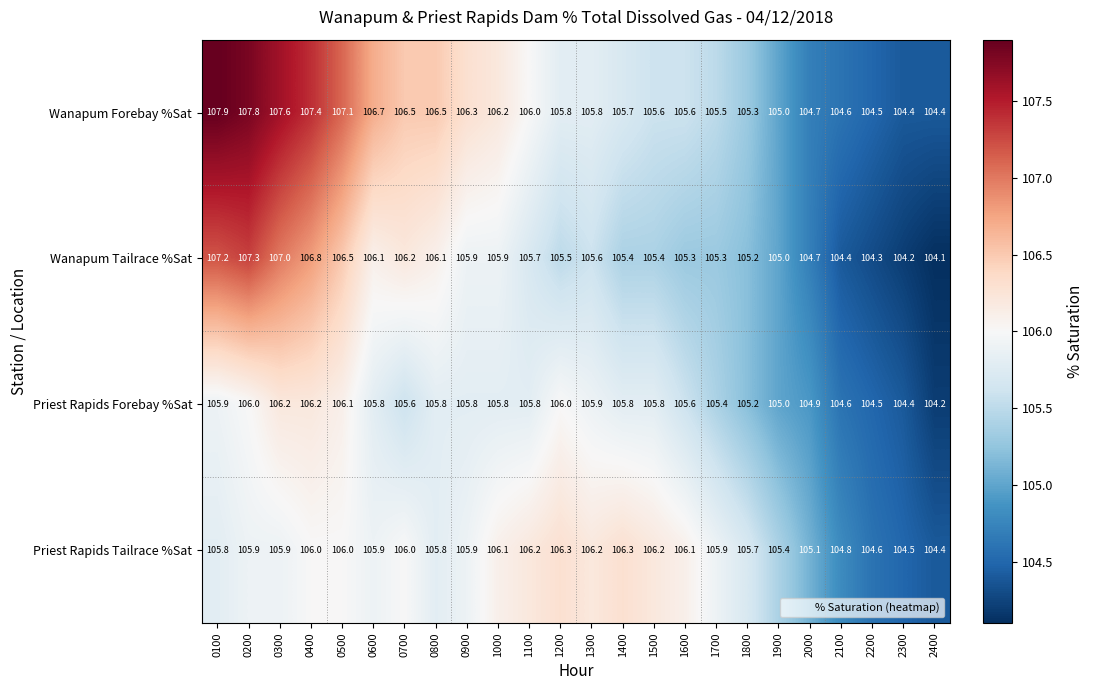

Rank the series by their average value, from lowest to highest.

Priest Rapids Forebay %Sat, Wanapum Tailrace %Sat, Priest Rapids Tailrace %Sat, Wanapum Forebay %Sat